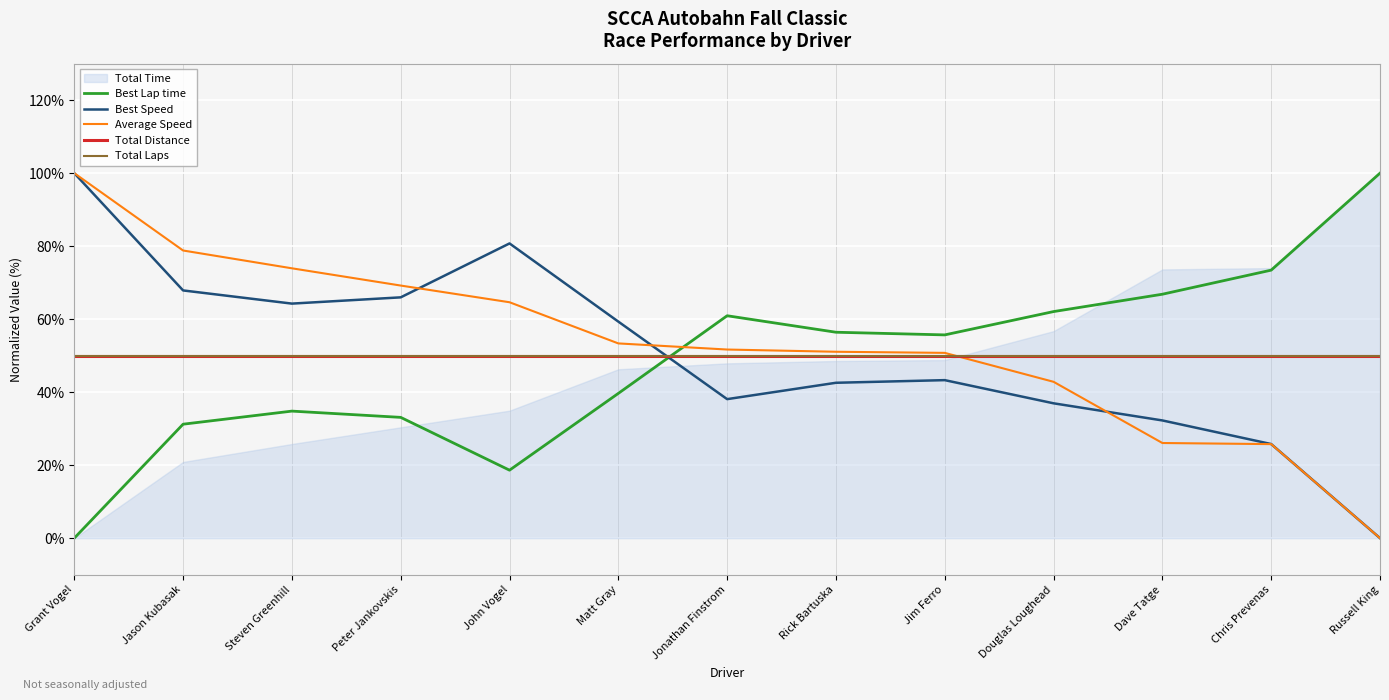

True or false: Average Speed has a value of 0.0 at Russell King.

True